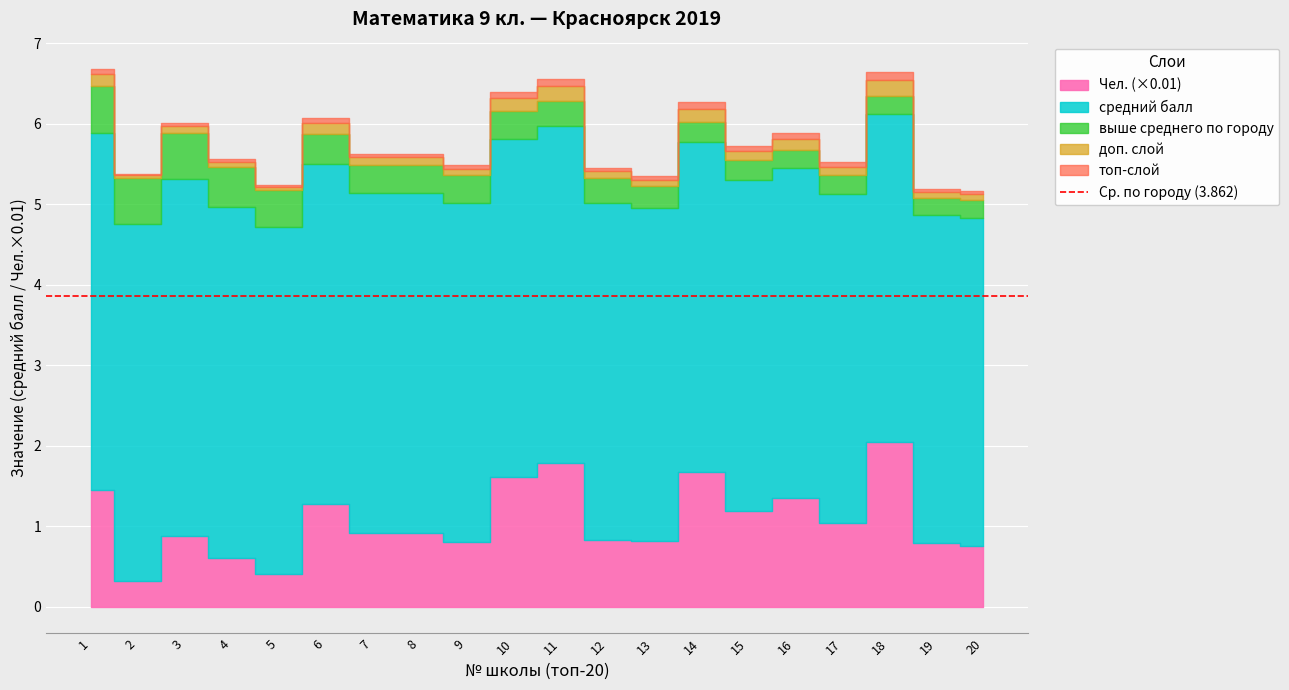

At how many categories does at least one series exceed 64?

17